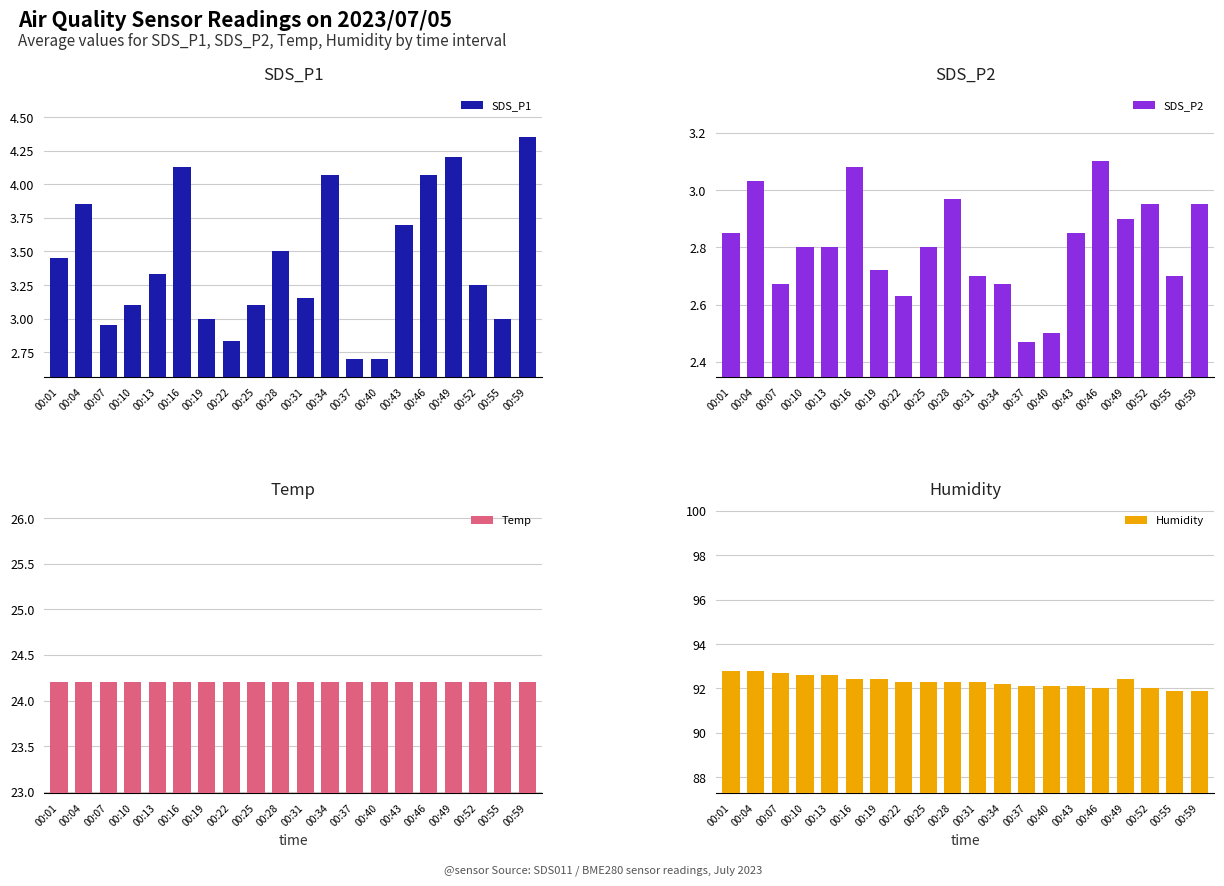

Which series has the largest total across all categories?

Humidity